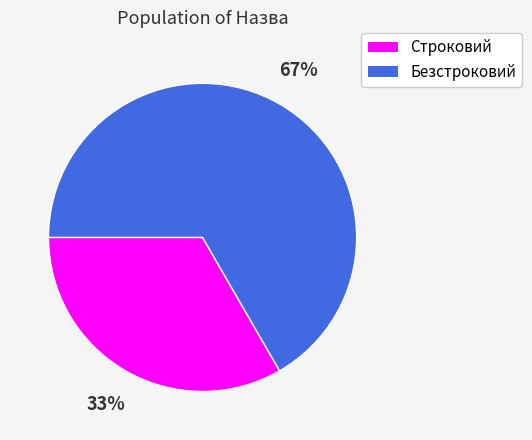

Do Строковий and Безстроковий together represent more than half of the pie?

Yes